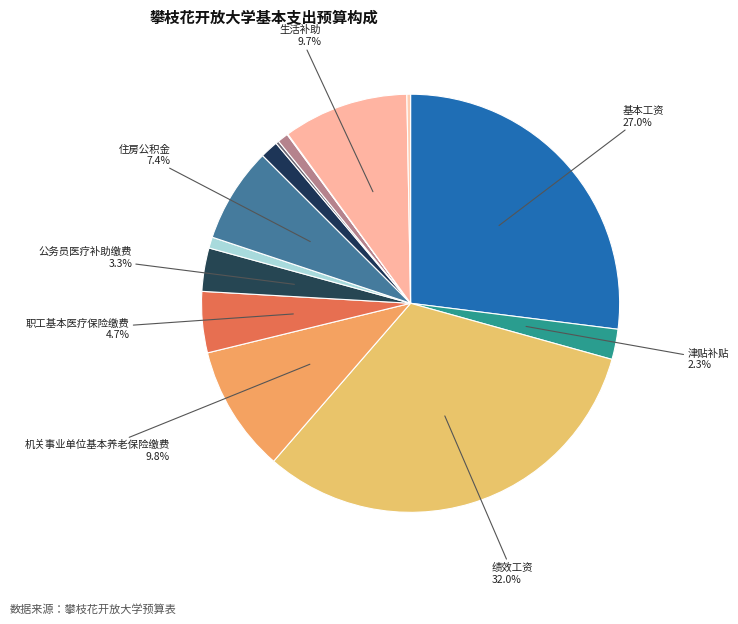

Rank the categories by value from lowest to highest.

退休费, 福利费, 医疗费补助, 其他商品和服务支出, 其他社会保障缴费, 工会经费, 津贴补贴, 公务员医疗补助缴费, 职工基本医疗保险缴费, 住房公积金, 生活补助, 机关事业单位基本养老保险缴费, 基本工资, 绩效工资